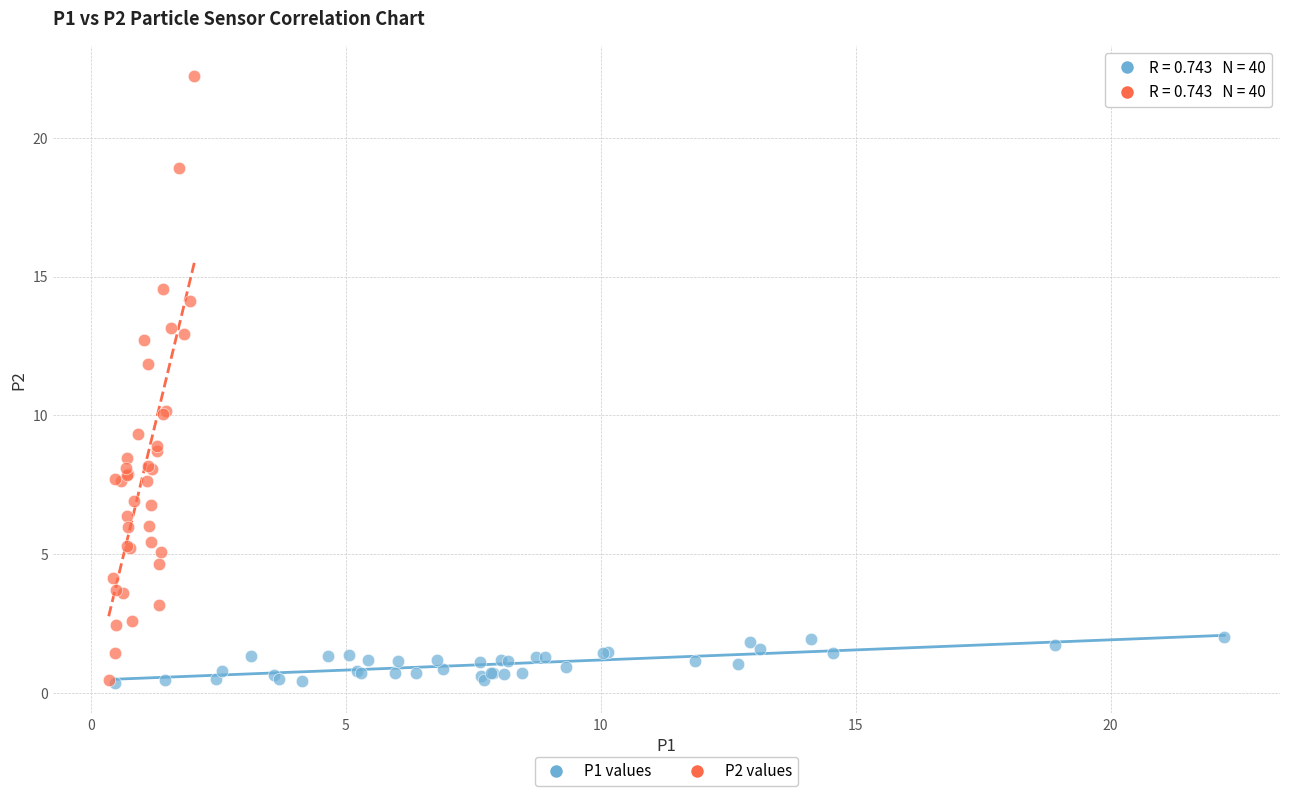

Which series has the widest spread of Y values?

P2 values